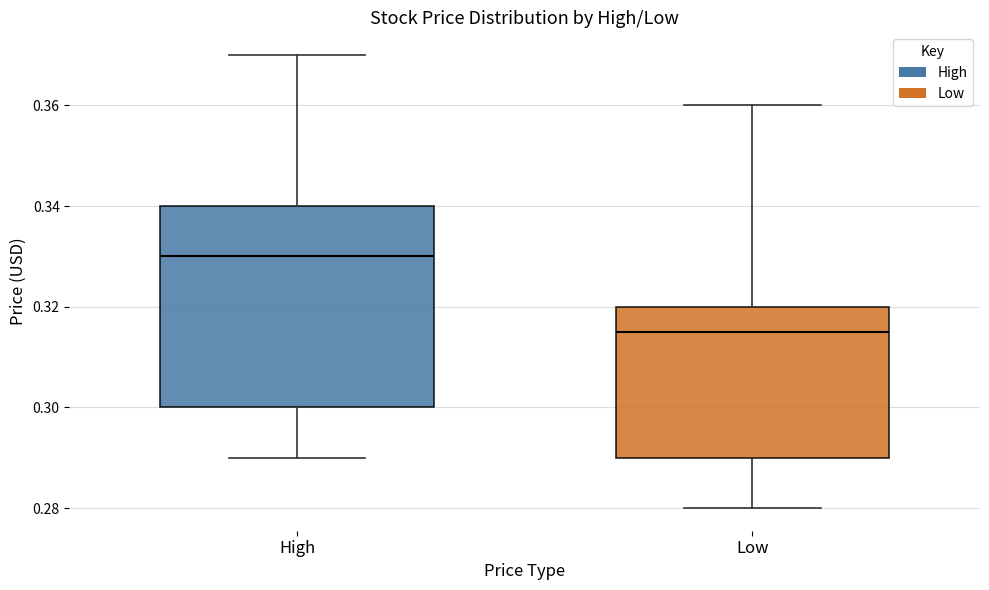

Which box's median line is the highest?

High